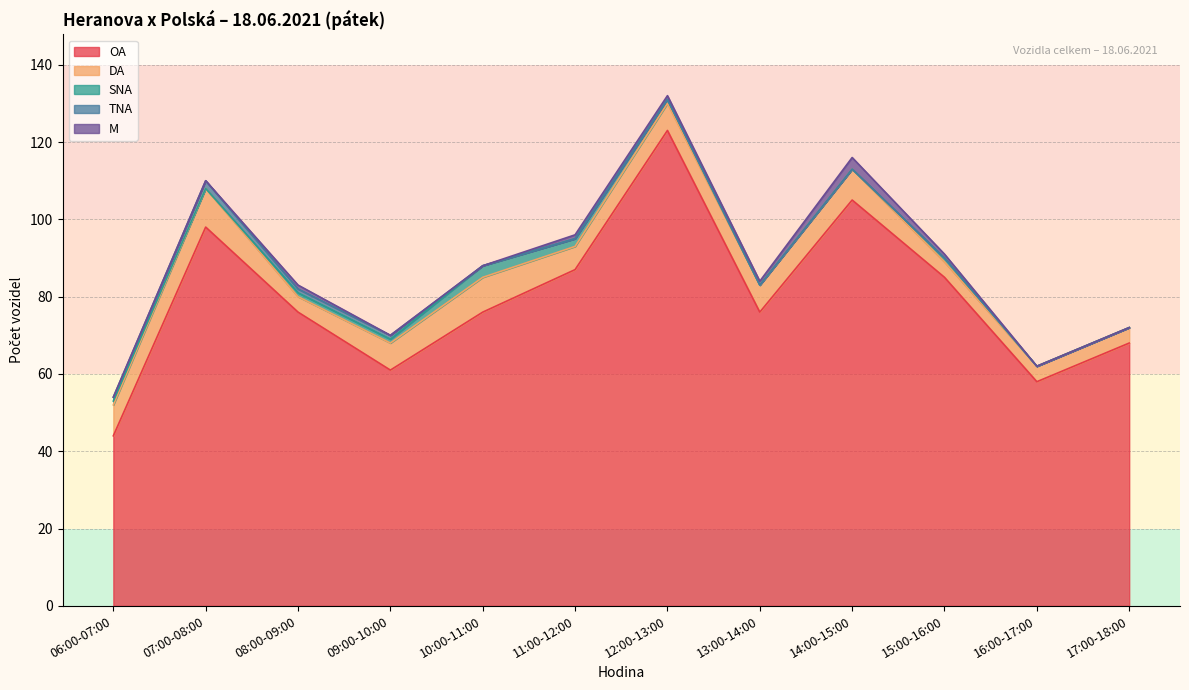

What is the value of the OA point at the 3rd from the left?

76